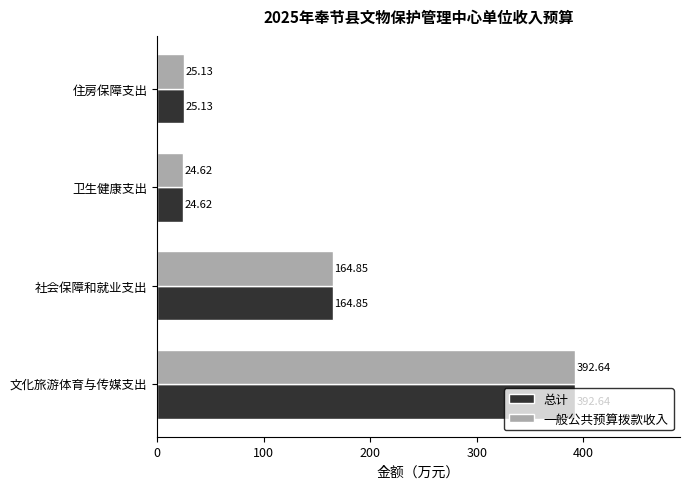

What is the total value across all series at 社会保障和就业支出?

329.7